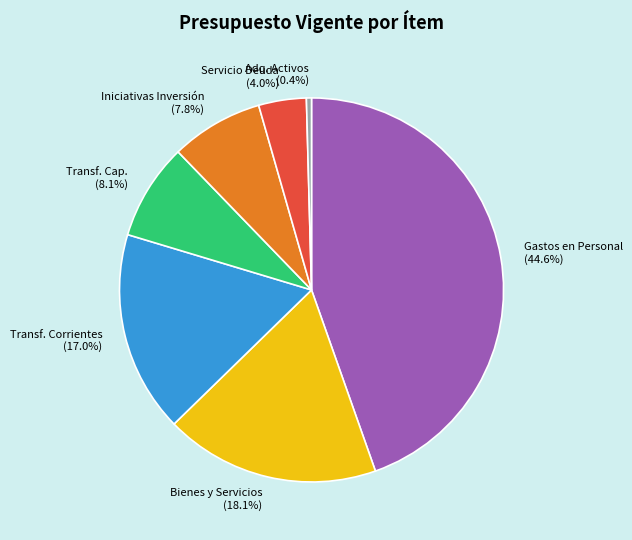

Combined, do Servicio Deuda (4.0%) and Iniciativas Inversión (7.8%) account for over 50%?

No